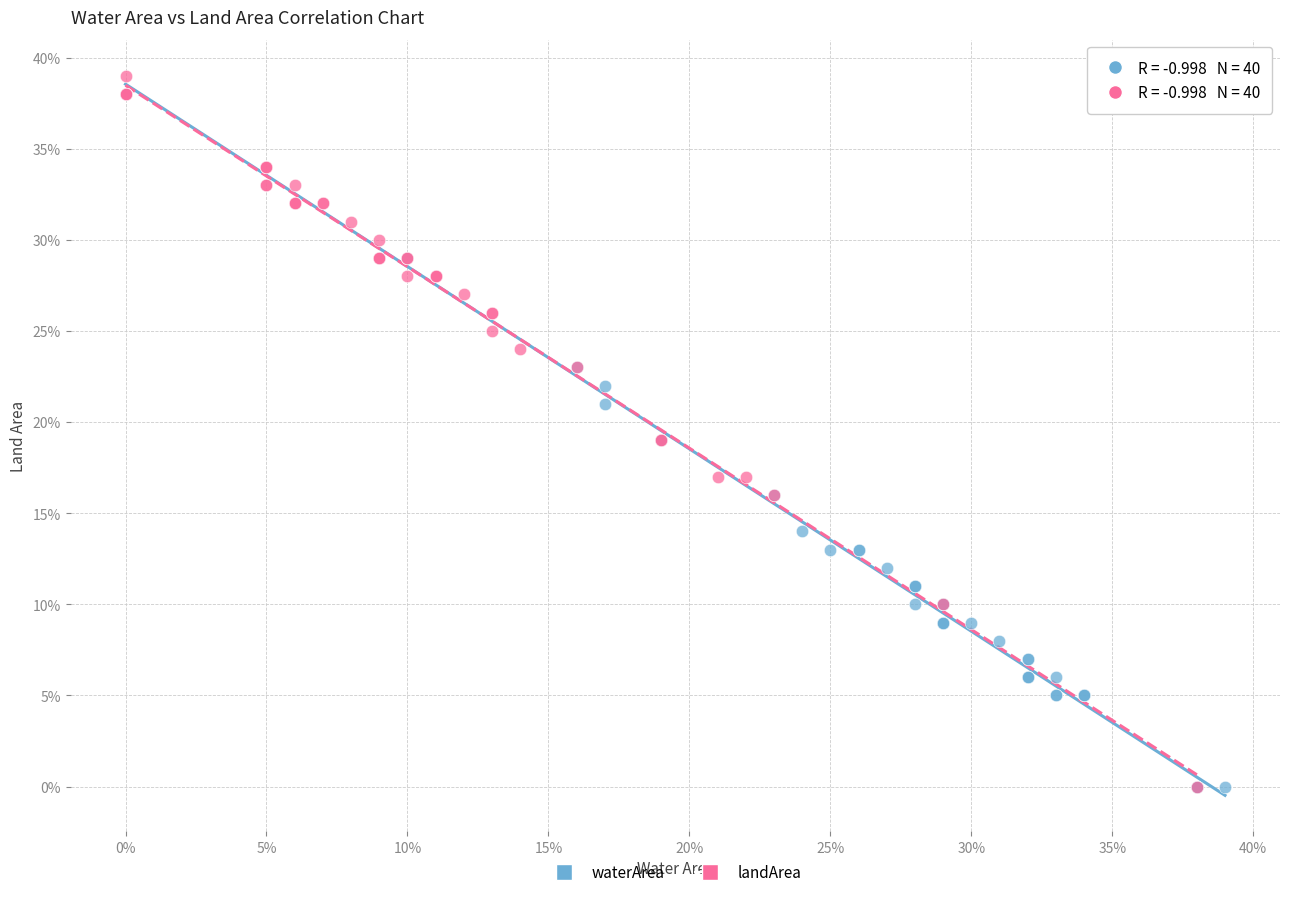

What are all the series names shown in the legend?

waterArea, landArea